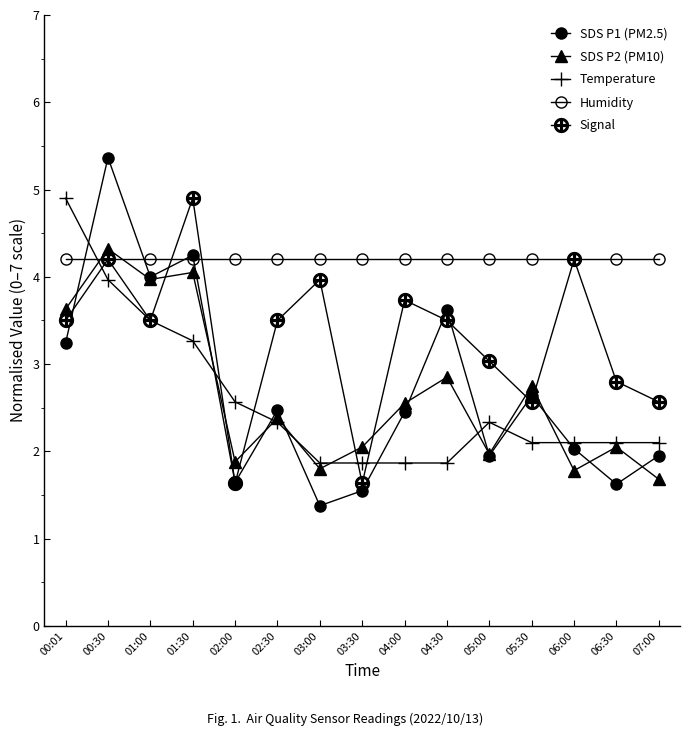

At 00:30, list the series in order from largest to smallest.

SDS P1 (PM2.5), SDS P2 (PM10), Humidity, Signal, Temperature